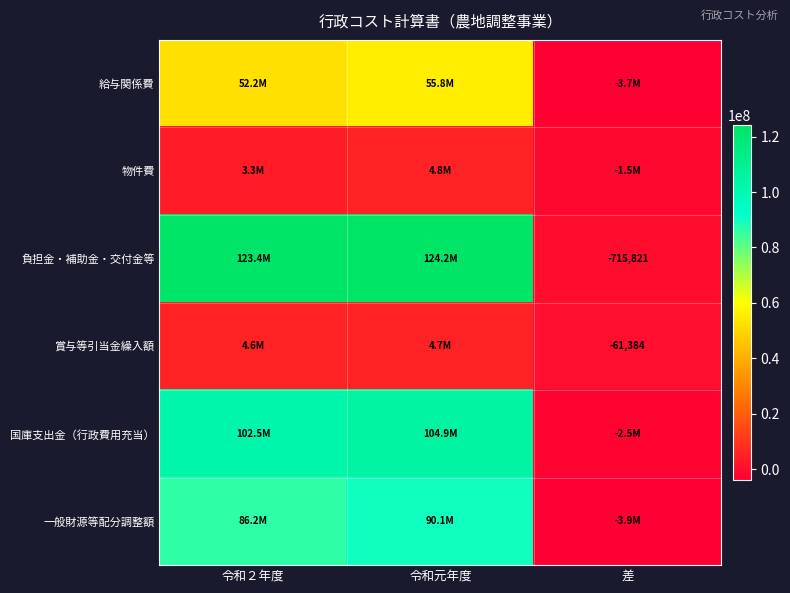

What is the highest value of the 国庫支出金（行政費用充当） series?

104910735